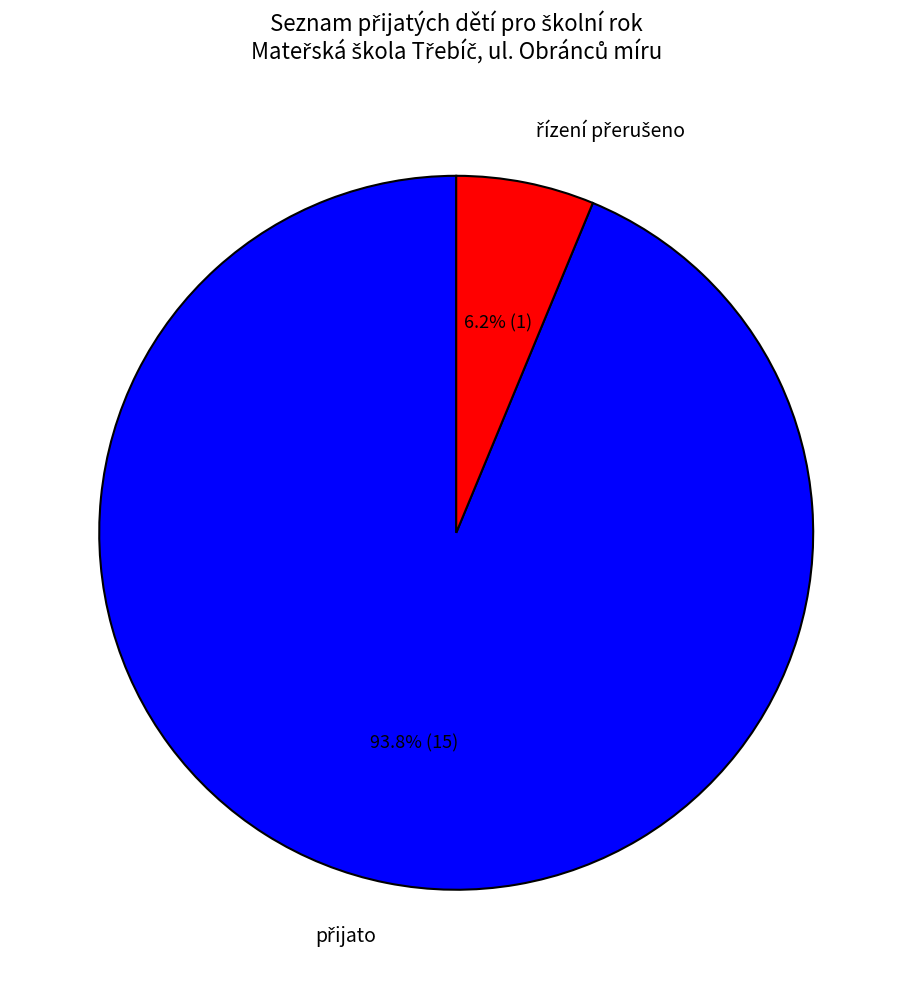

Is there any slice that represents more than half of the pie?

Yes